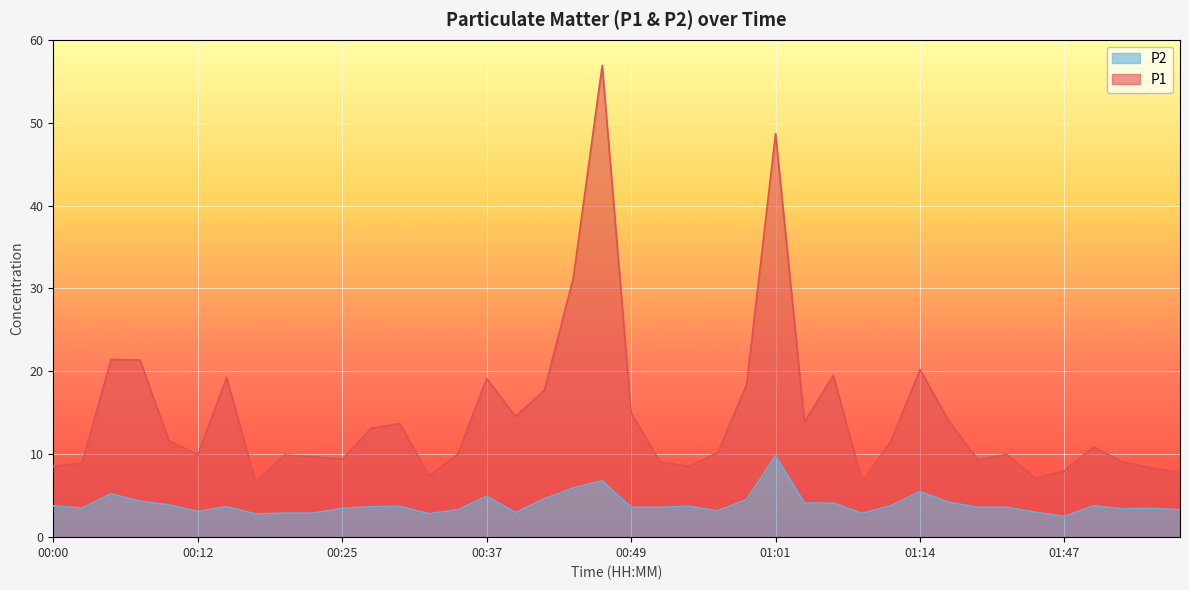

What is the value of the P2 point at the 1st from the left?

3.8